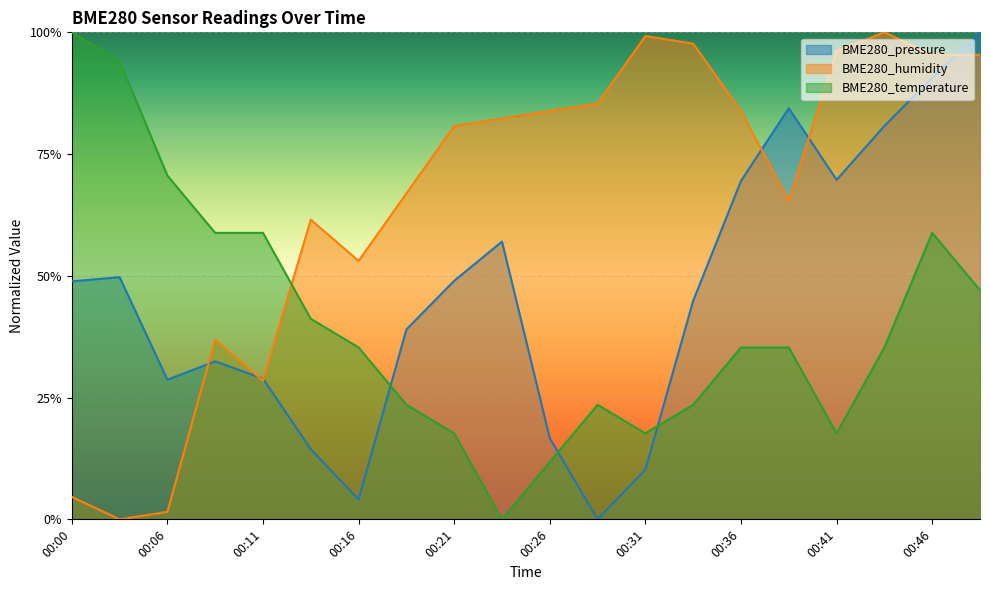

At 00:46, list the series in order from largest to smallest.

BME280_humidity, BME280_pressure, BME280_temperature